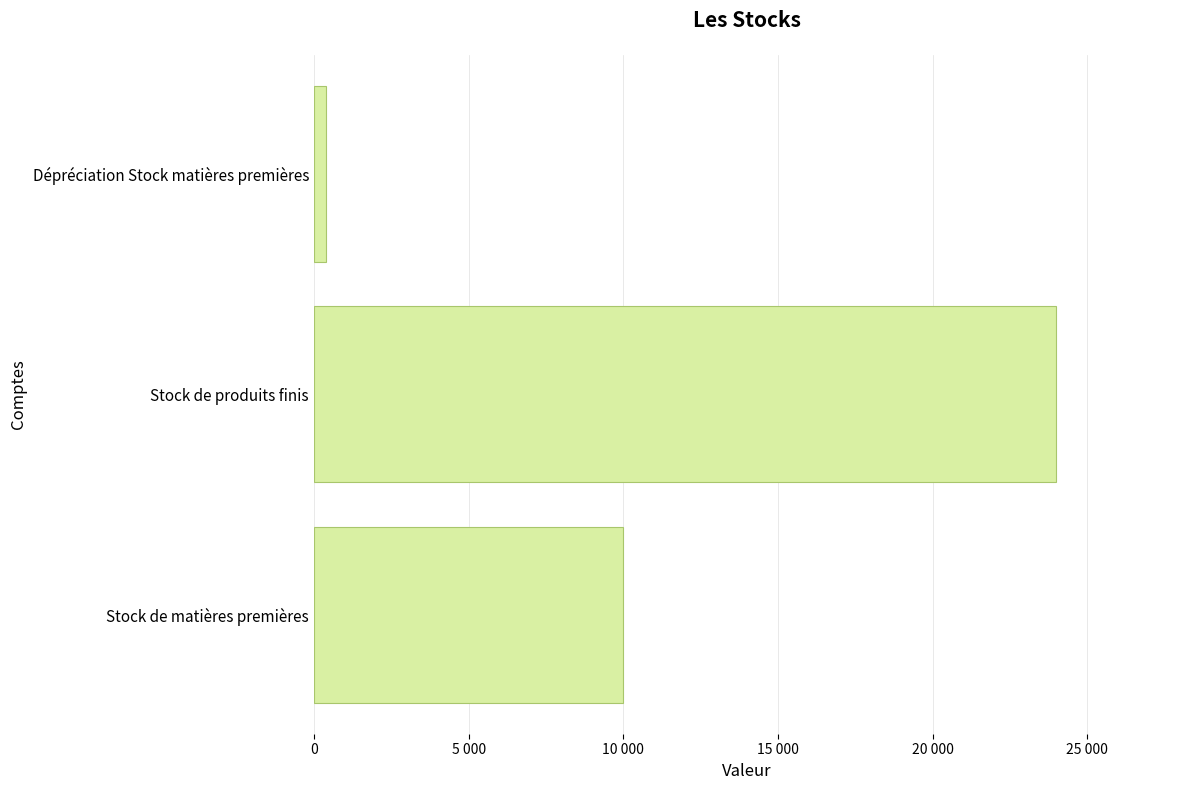

Are the bars horizontal?

Yes